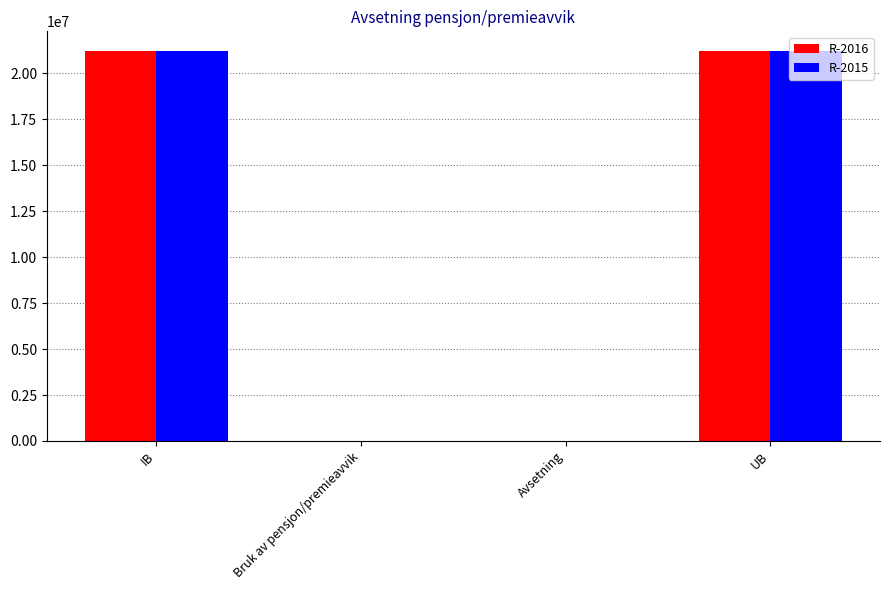

What is the total value across all series at UB?

42460530